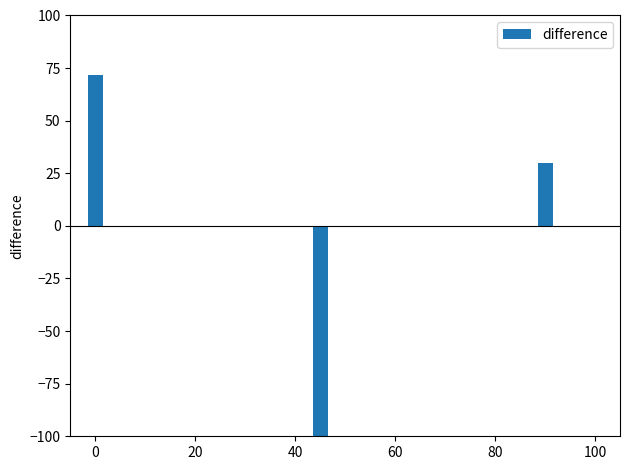

How many values are below zero?

1